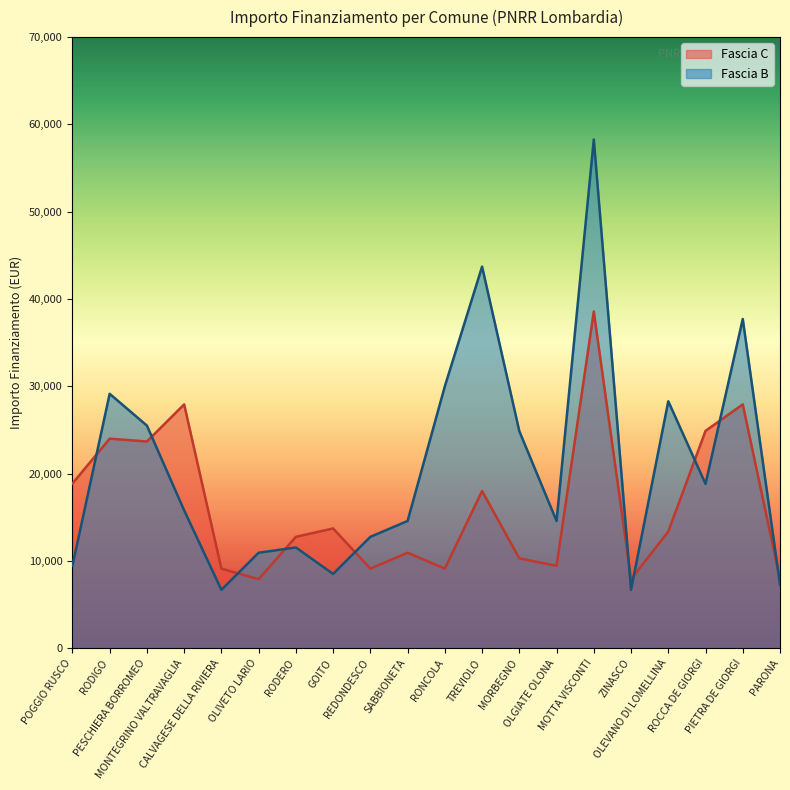

What is the label of the 15th point from the left?

MOTTA VISCONTI